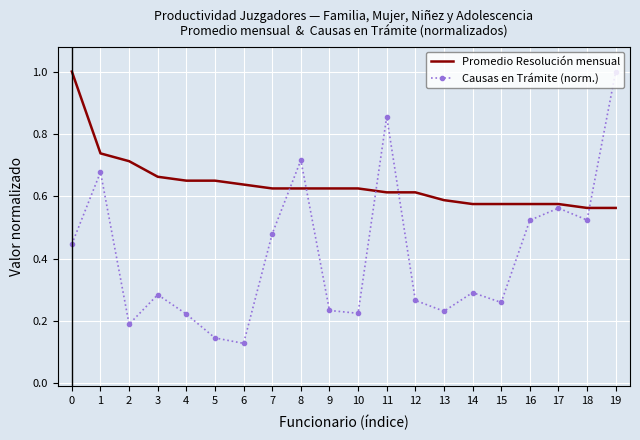

Is it true that Causas en Trámite (norm.) equals 1.0 at 19?

True